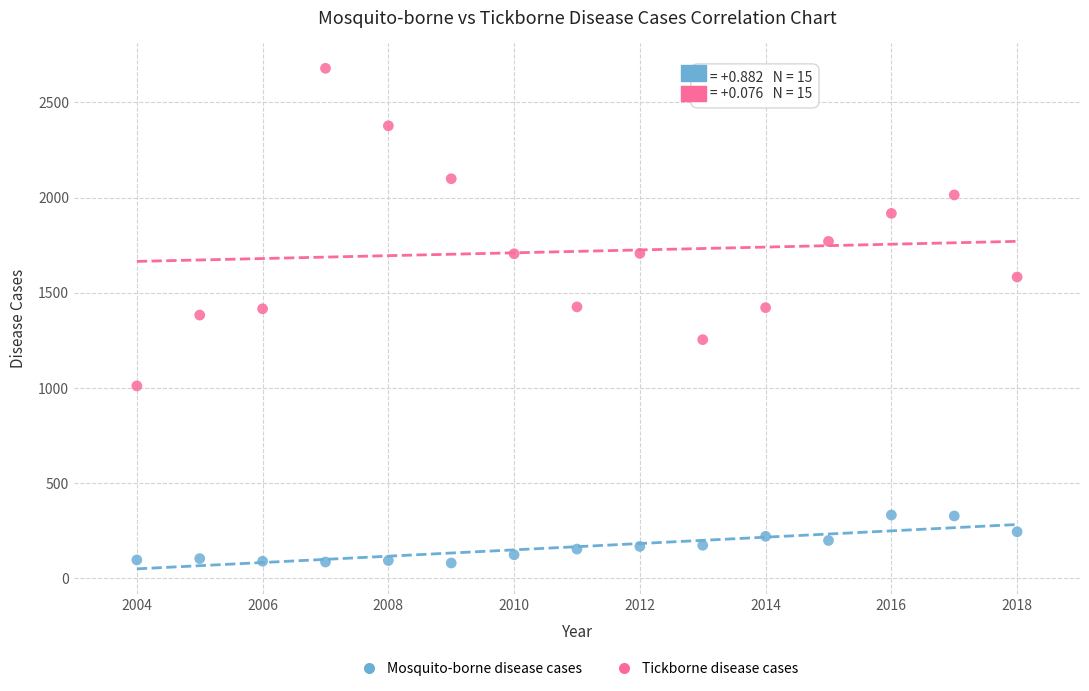

Which series has the widest spread of Y values?

Tickborne disease cases